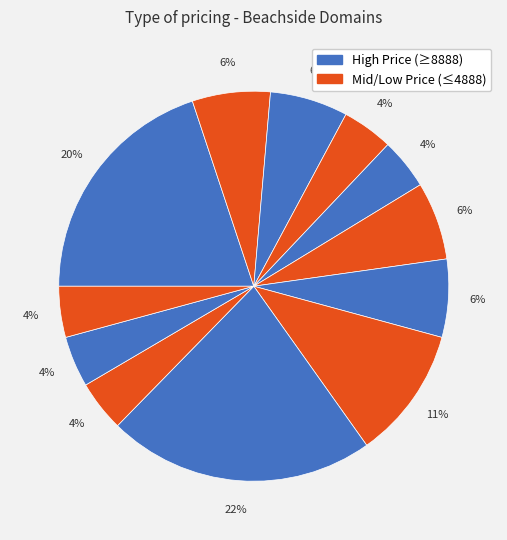

Count the number of slices in the pie.

12